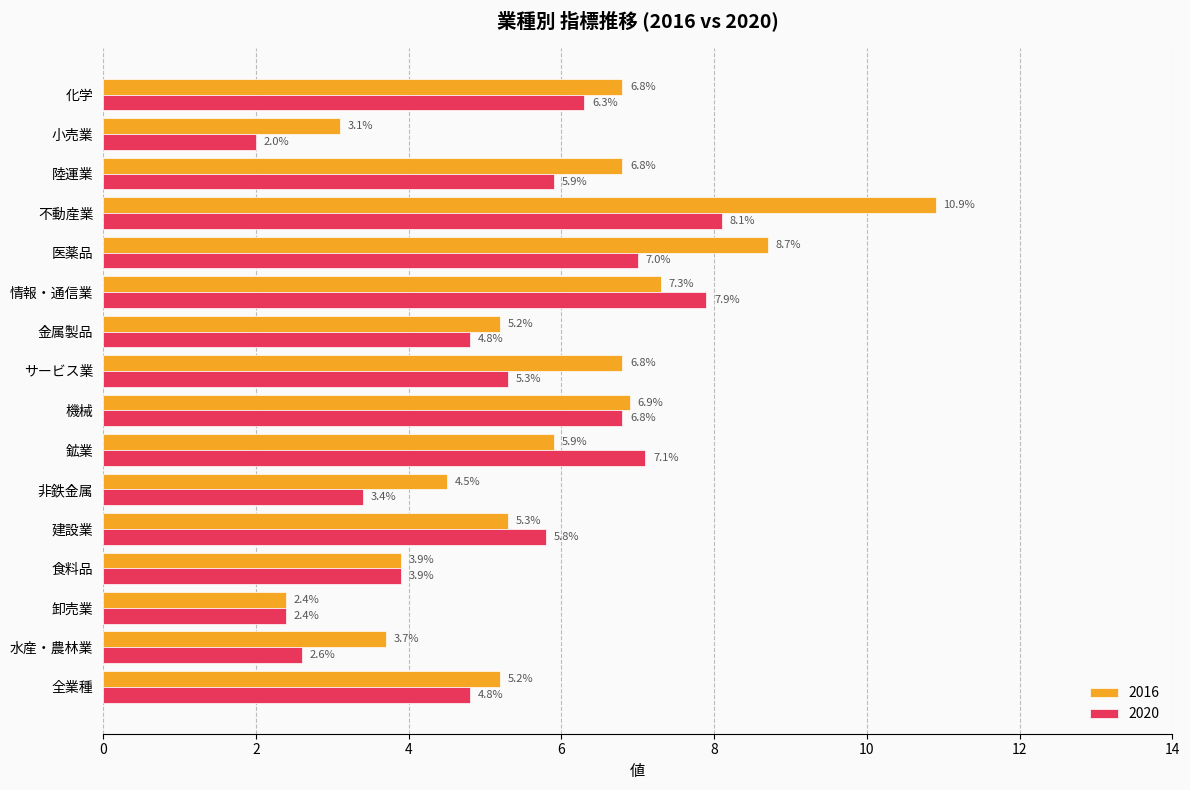

What is the difference between the second highest and minimum values in the 2016 series?

6.3